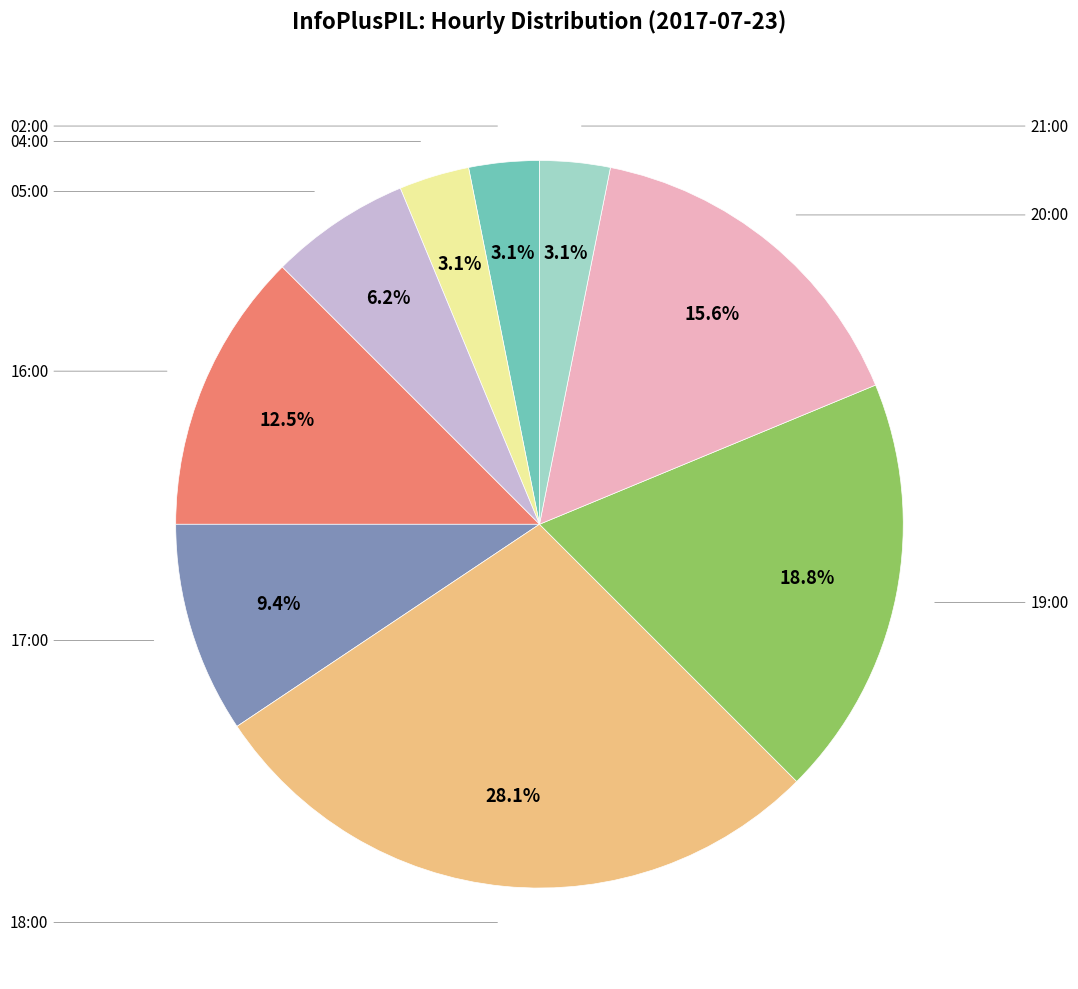

Is there a majority slice in this chart?

No